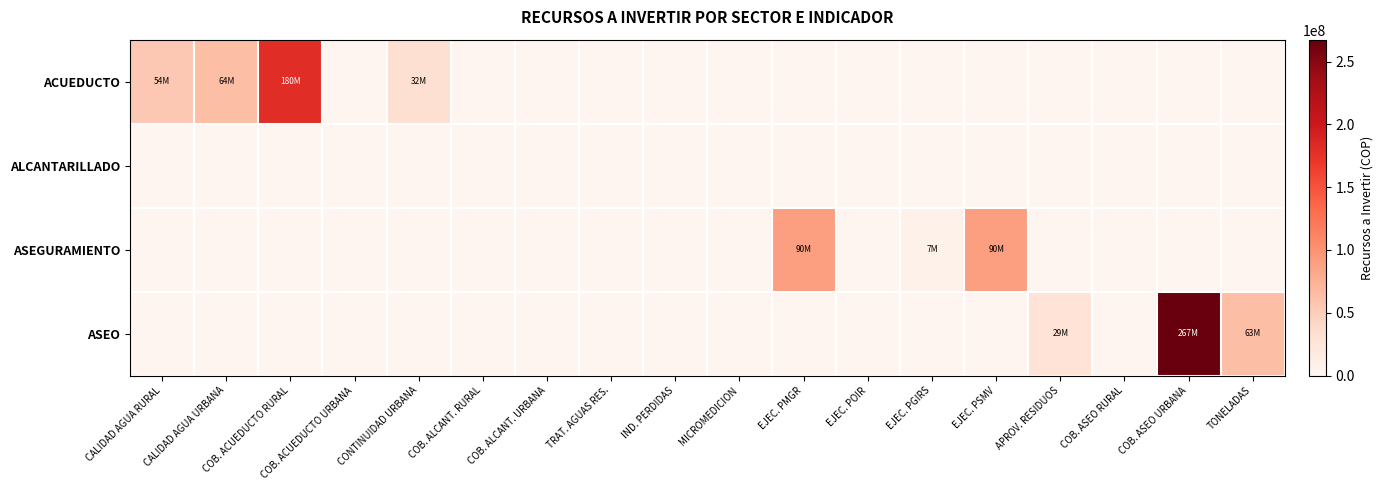

Reading right to left, transcribe all the data shown in this chart.

ACUEDUCTO: TONELADAS=0	COB. ASEO URBANA=0	COB. ASEO RURAL=0	APROV. RESIDUOS=0	EJEC. PSMV=0	EJEC. PGIRS=0	EJEC. POIR=0	EJEC. PMGR=0	MICROMEDICION=0	IND. PERDIDAS=0	TRAT. AGUAS RES.=0	COB. ALCANT. URBANA=0	COB. ALCANT. RURAL=0	CONTINUIDAD URBANA=32564981	COB. ACUEDUCTO URBANA=0	COB. ACUEDUCTO RURAL=180748456	CALIDAD AGUA URBANA=64044044	CALIDAD AGUA RURAL=54383591
ALCANTARILLADO: TONELADAS=0	COB. ASEO URBANA=0	COB. ASEO RURAL=0	APROV. RESIDUOS=0	EJEC. PSMV=0	EJEC. PGIRS=0	EJEC. POIR=0	EJEC. PMGR=0	MICROMEDICION=0	IND. PERDIDAS=0	TRAT. AGUAS RES.=0	COB. ALCANT. URBANA=0	COB. ALCANT. RURAL=0	CONTINUIDAD URBANA=0	COB. ACUEDUCTO URBANA=0	COB. ACUEDUCTO RURAL=0	CALIDAD AGUA URBANA=0	CALIDAD AGUA RURAL=0
ASEGURAMIENTO: TONELADAS=0	COB. ASEO URBANA=0	COB. ASEO RURAL=0	APROV. RESIDUOS=0	EJEC. PSMV=90713281	EJEC. PGIRS=7260900	EJEC. POIR=0	EJEC. PMGR=90533486	MICROMEDICION=0	IND. PERDIDAS=0	TRAT. AGUAS RES.=0	COB. ALCANT. URBANA=0	COB. ALCANT. RURAL=0	CONTINUIDAD URBANA=0	COB. ACUEDUCTO URBANA=0	COB. ACUEDUCTO RURAL=0	CALIDAD AGUA URBANA=0	CALIDAD AGUA RURAL=0
ASEO: TONELADAS=63018264	COB. ASEO URBANA=267500000	COB. ASEO RURAL=0	APROV. RESIDUOS=29109302	EJEC. PSMV=0	EJEC. PGIRS=0	EJEC. POIR=0	EJEC. PMGR=0	MICROMEDICION=0	IND. PERDIDAS=0	TRAT. AGUAS RES.=0	COB. ALCANT. URBANA=0	COB. ALCANT. RURAL=0	CONTINUIDAD URBANA=0	COB. ACUEDUCTO URBANA=0	COB. ACUEDUCTO RURAL=0	CALIDAD AGUA URBANA=0	CALIDAD AGUA RURAL=0